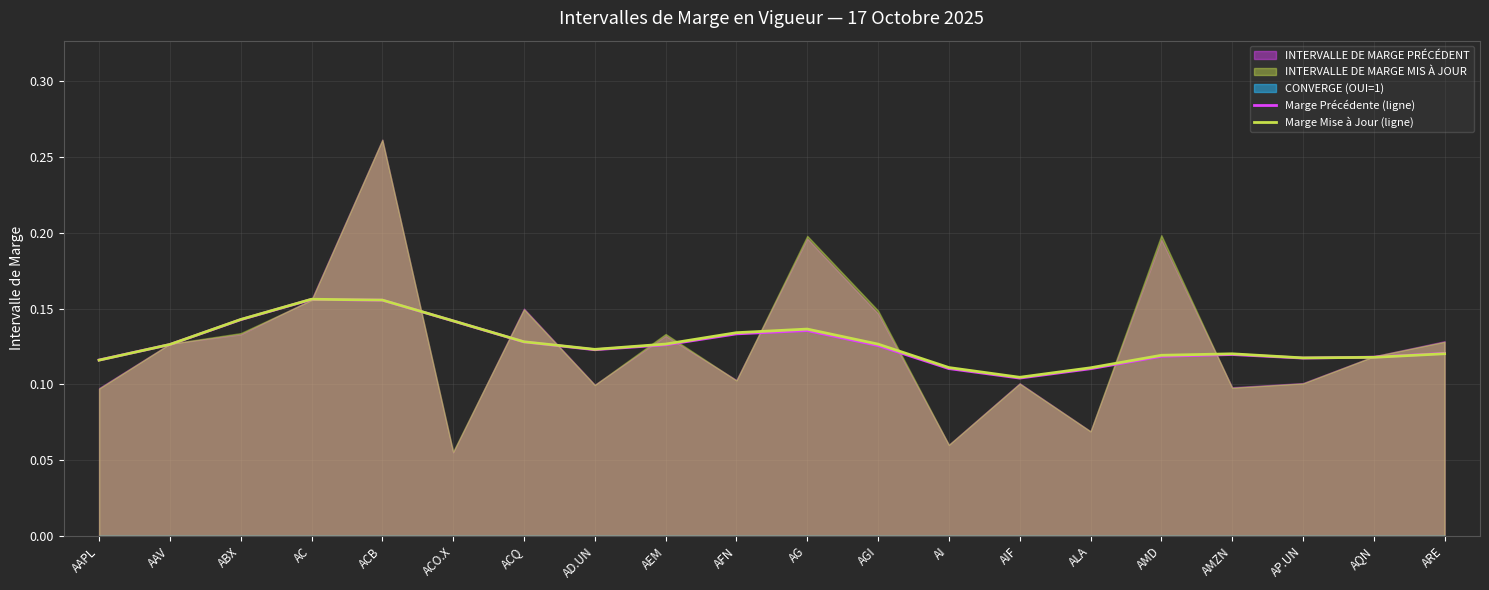

What is the sum of all Marge Mise à Jour (ligne) values?

2.5